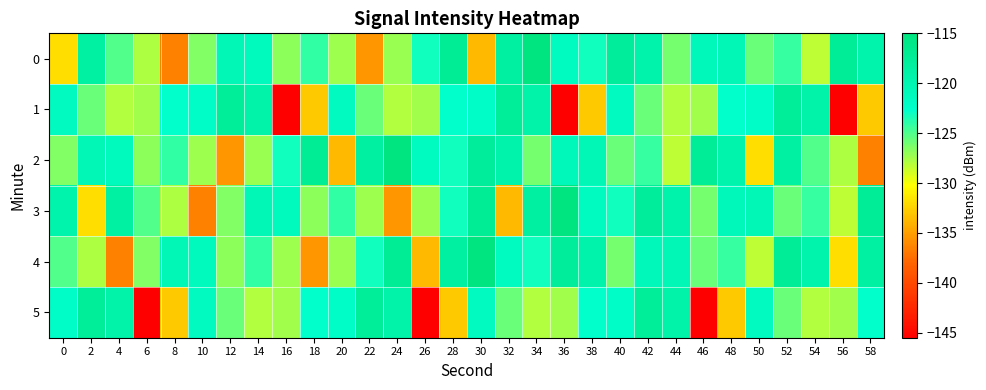

What is the spread (max minus min) of values at 46?

27.9